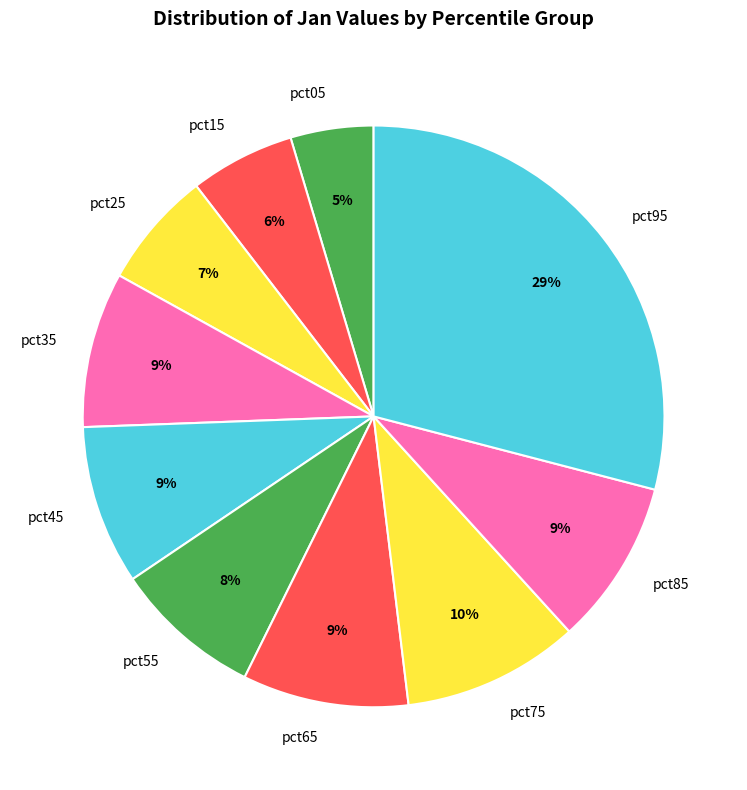

Is the sum of pct15 and pct65 greater than half?

No